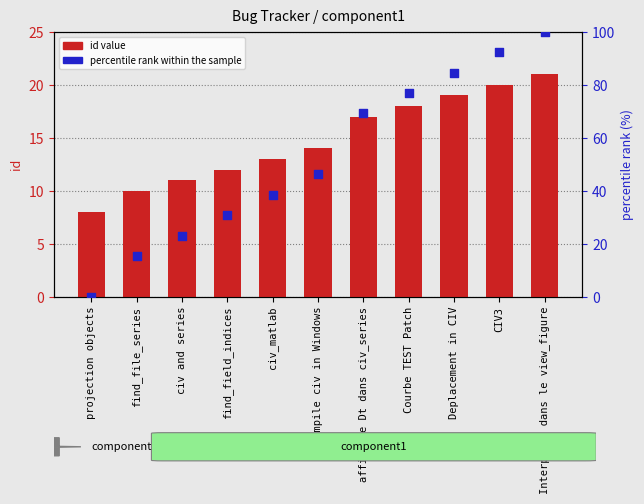

What are all the series names shown in the legend?

id value, percentile rank within the sample